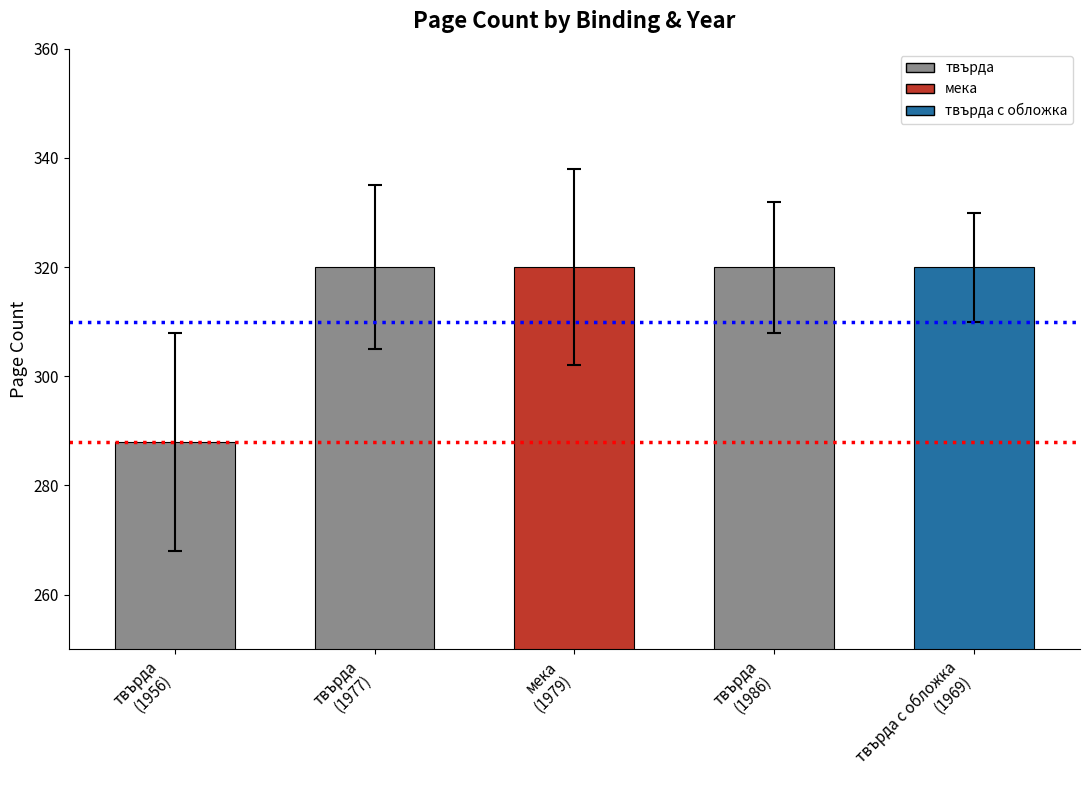

What is the maximum value shown in the chart?

320